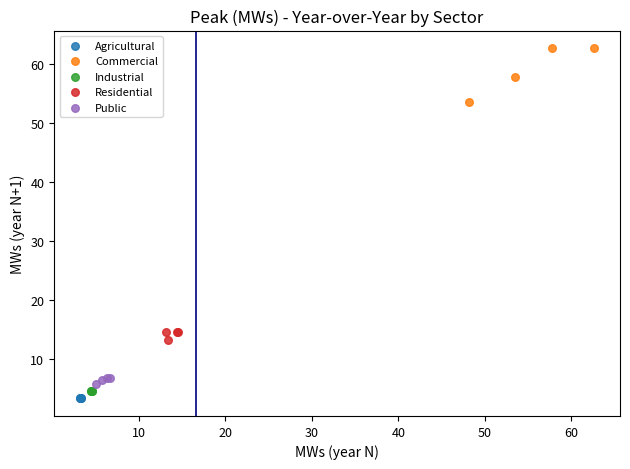

Which series contains the highest Y value?

Commercial